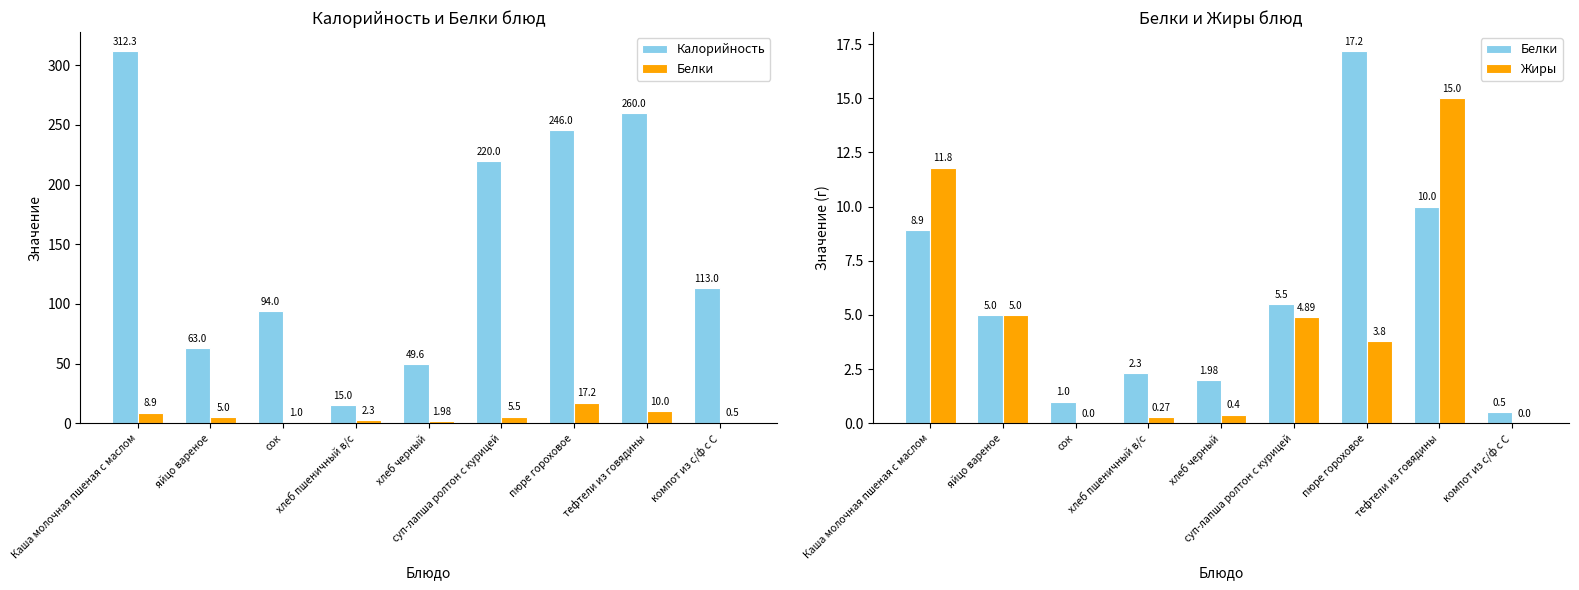

Rank the series by their maximum value, from highest to lowest.

Калорийность, Белки, Жиры